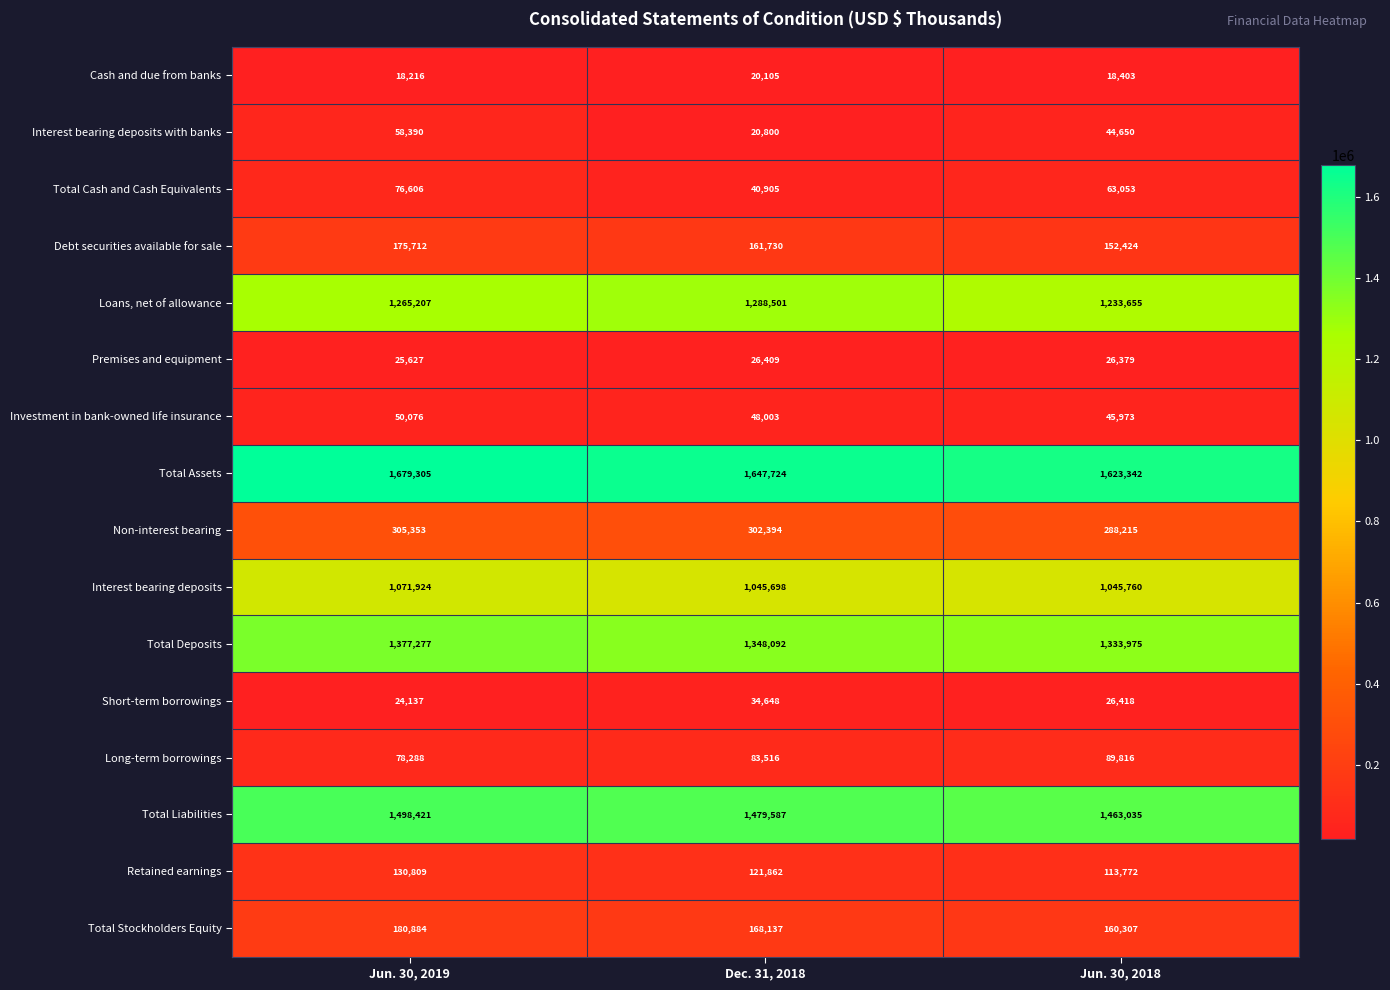

How many distinct data groups are displayed?

16